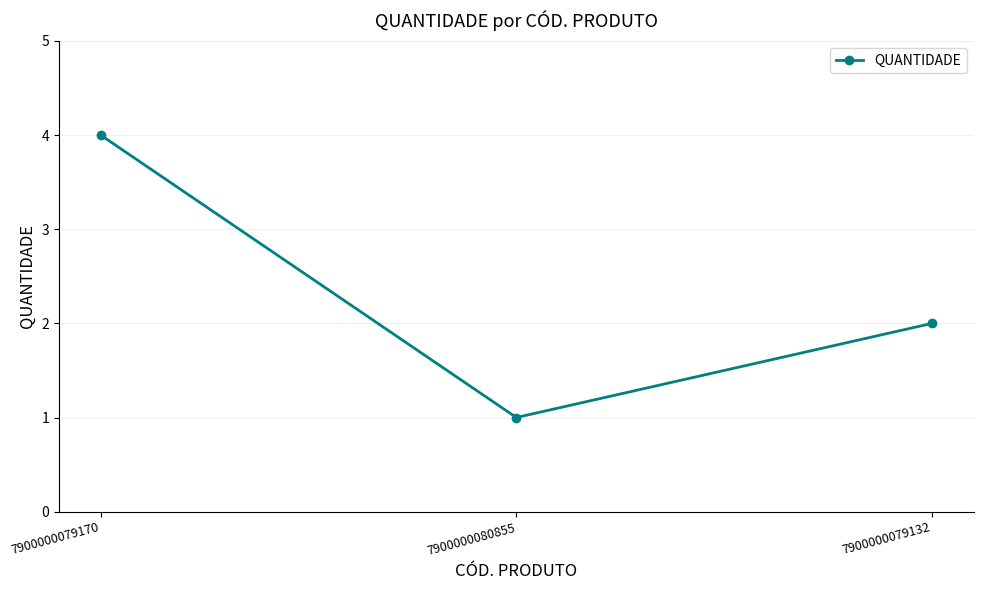

What position from the right is 7900000079170?

3